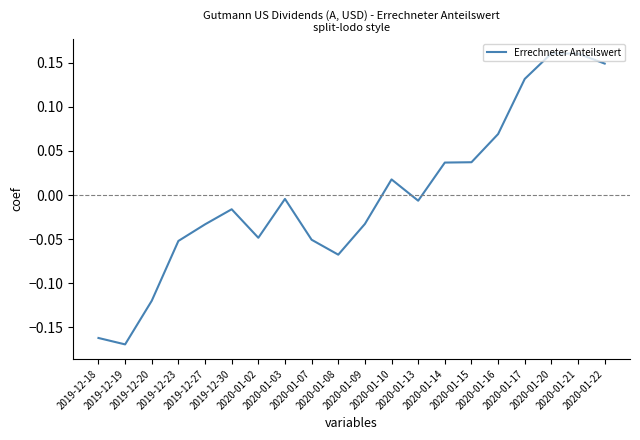

Where is the first local maximum?

2019-12-30